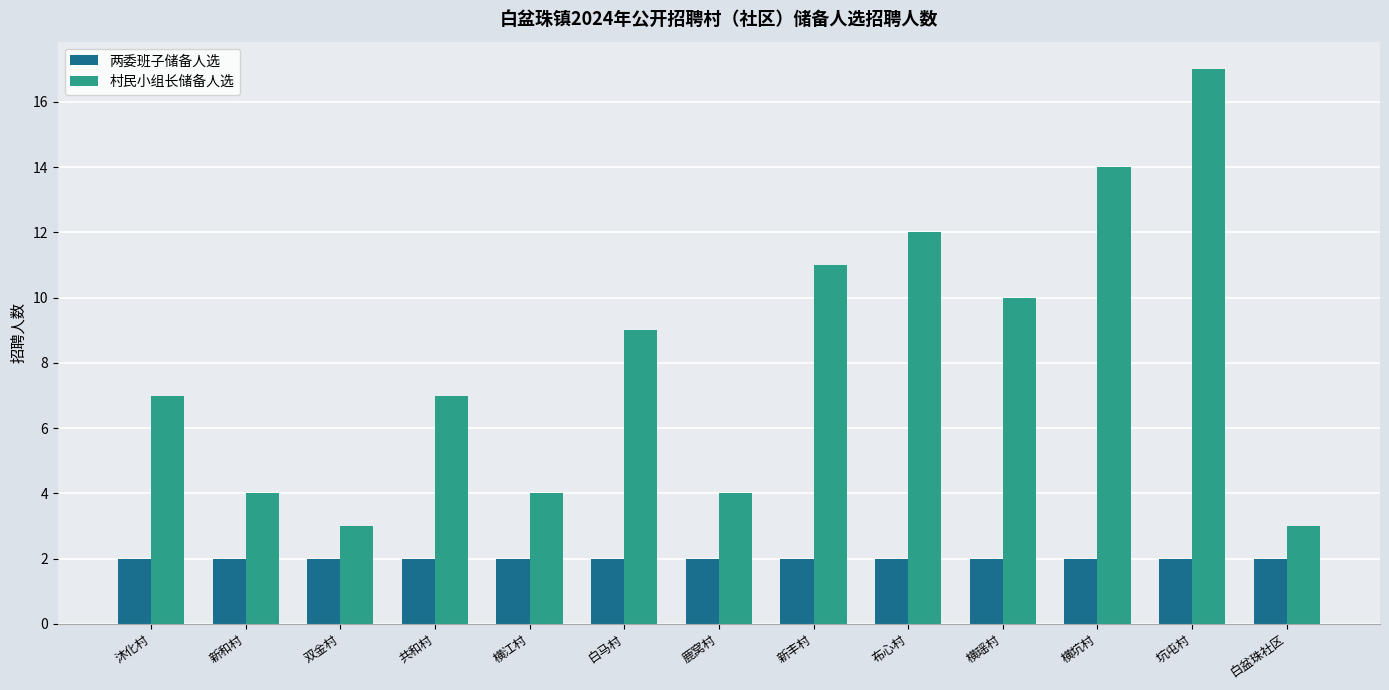

Reading left to right, list all the values displayed in this chart.

两委班子储备人选: 沐化村=2	新和村=2	双金村=2	共和村=2	横江村=2	白马村=2	鹿窝村=2	新丰村=2	布心村=2	横瑶村=2	横坑村=2	坑屯村=2	白盆珠社区=2
村民小组长储备人选: 沐化村=7	新和村=4	双金村=3	共和村=7	横江村=4	白马村=9	鹿窝村=4	新丰村=11	布心村=12	横瑶村=10	横坑村=14	坑屯村=17	白盆珠社区=3